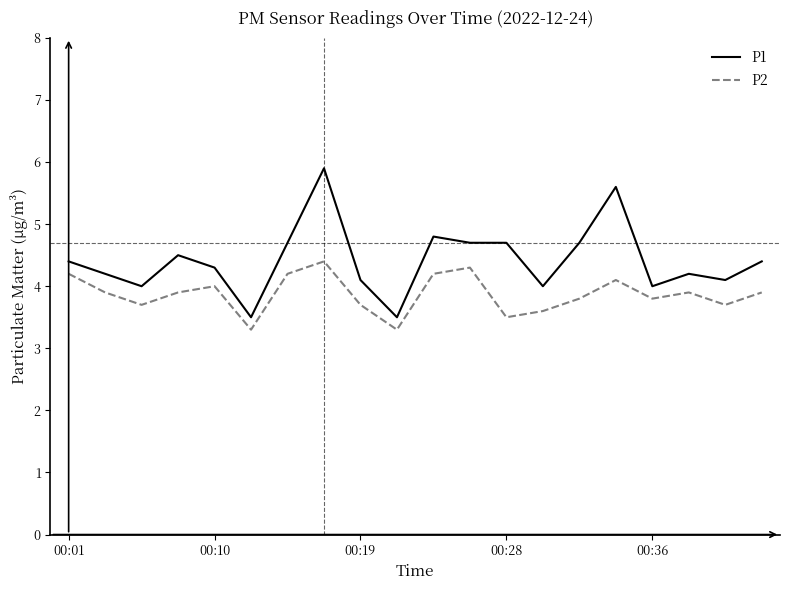

What is the minimum value shown in the chart?

3.3